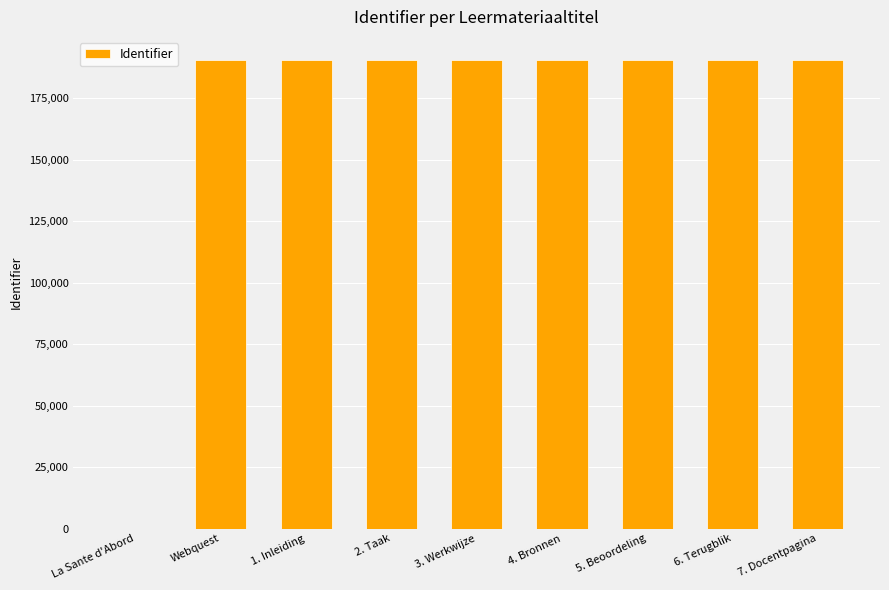

Is it true that the value at 4. Bronnen is 190353?

True